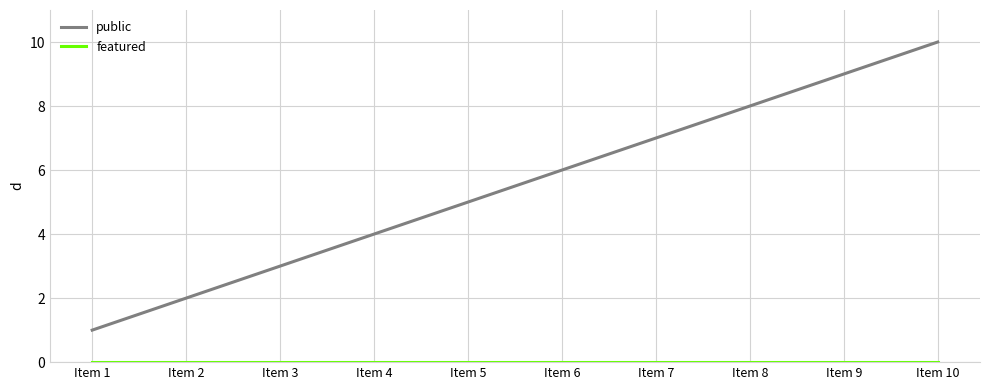

Does the chart display data point markers on the line(s)?

Yes